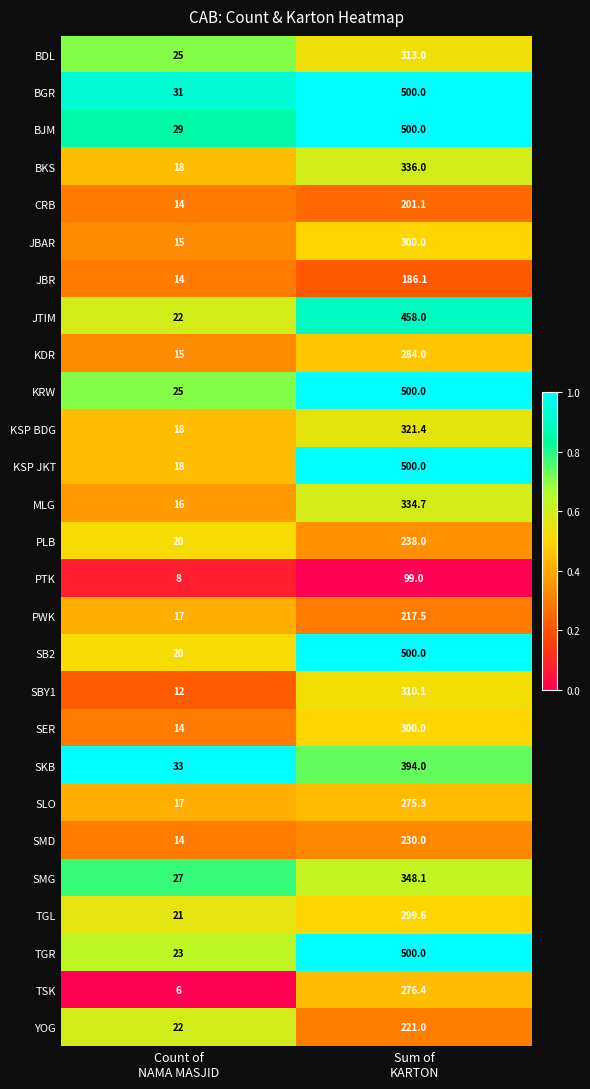

Which category has the highest value across all series?

Sum of
KARTON